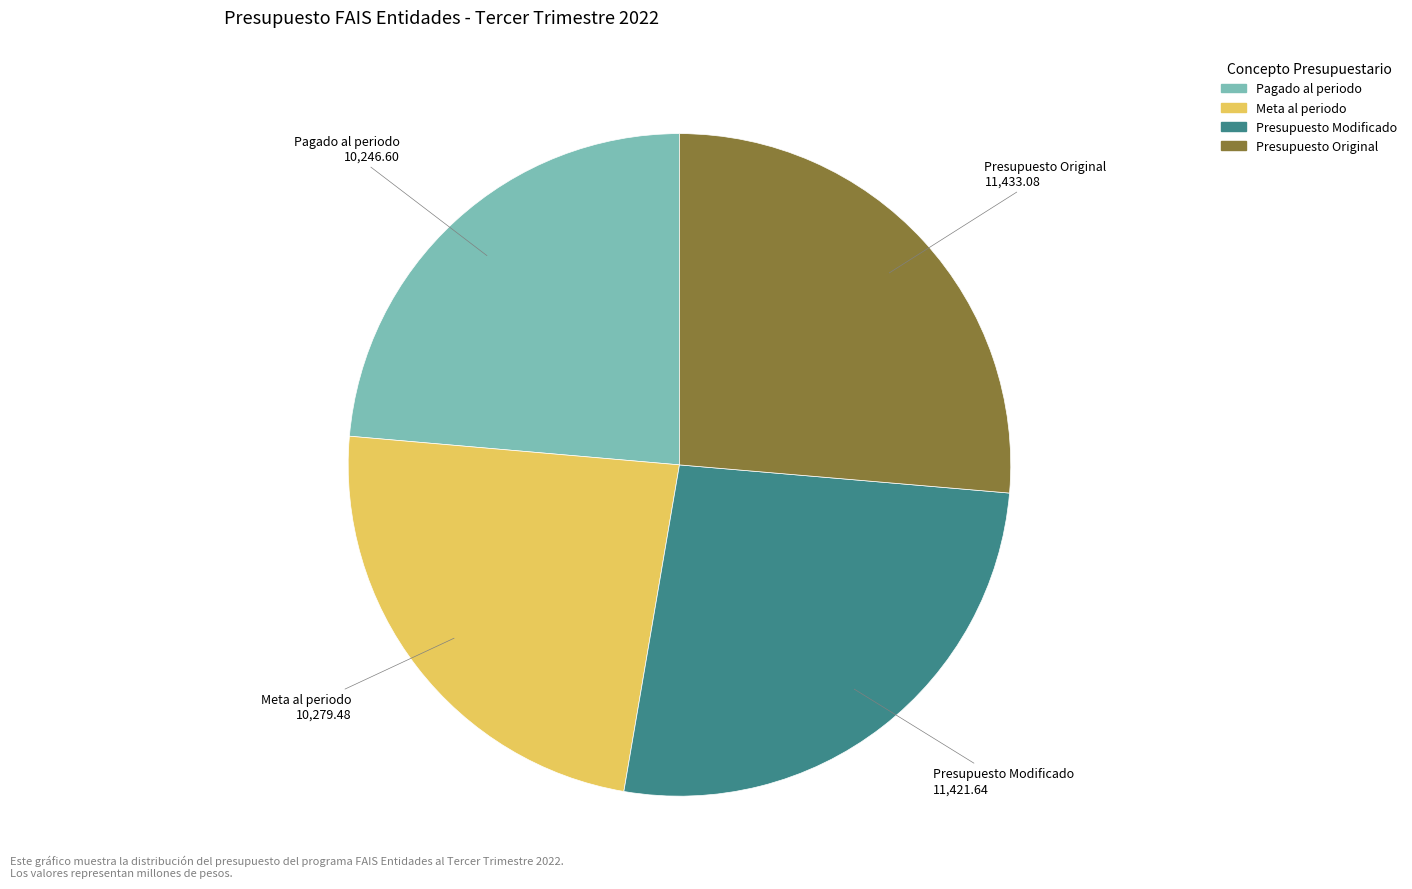

Does any single category account for the majority?

No